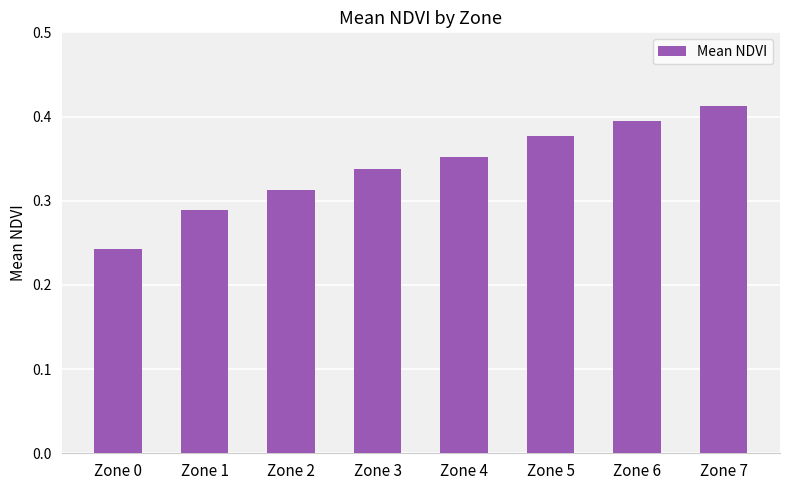

List the labels in order of value, largest first.

Zone 7, Zone 6, Zone 5, Zone 4, Zone 3, Zone 2, Zone 1, Zone 0